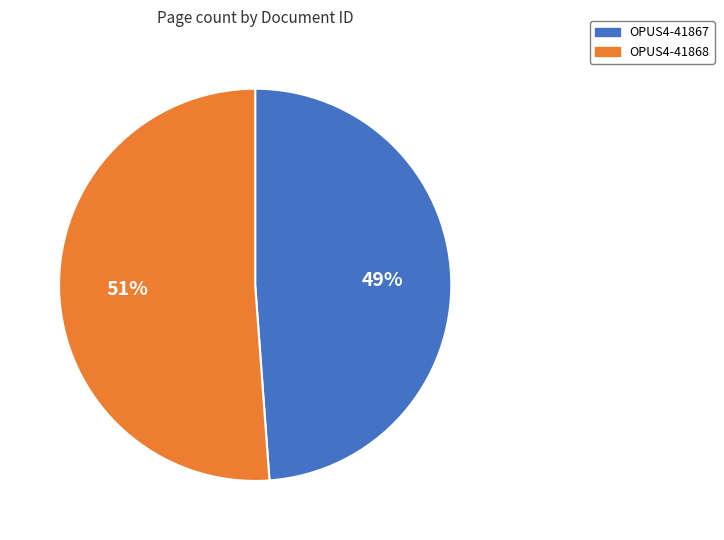

Which slice is the smallest?

OPUS4-41867